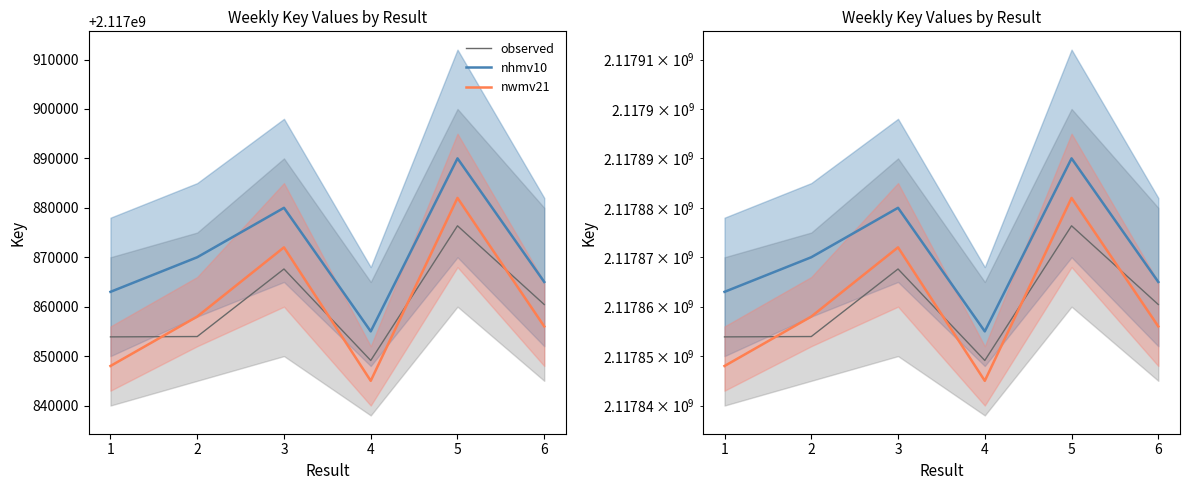

What is the sum of the observed values at 2 and 3?

4235721583